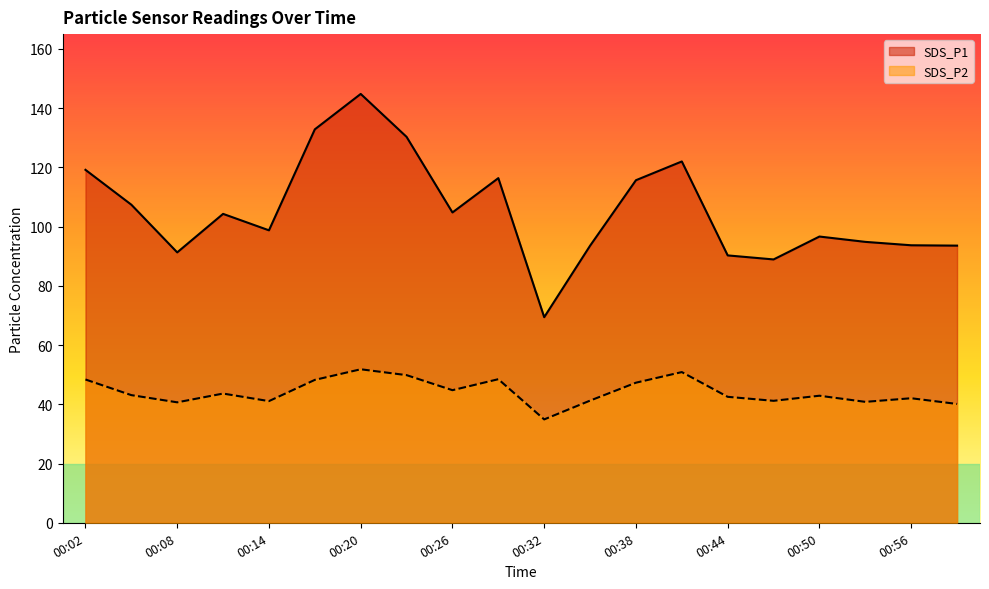

At how many categories does at least one series exceed 129?

3